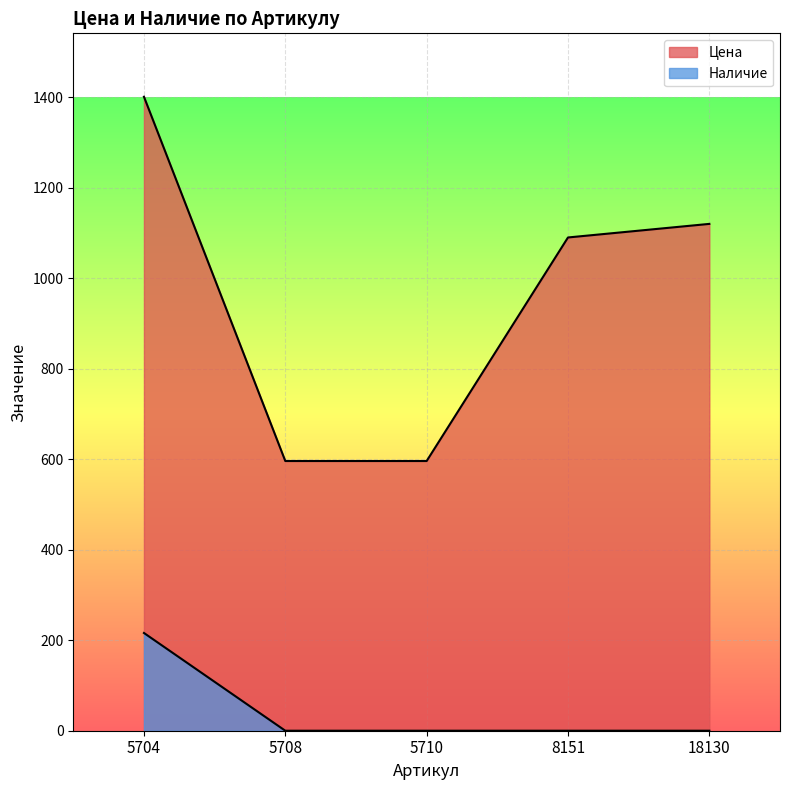

How many lines are shown in the chart?

2